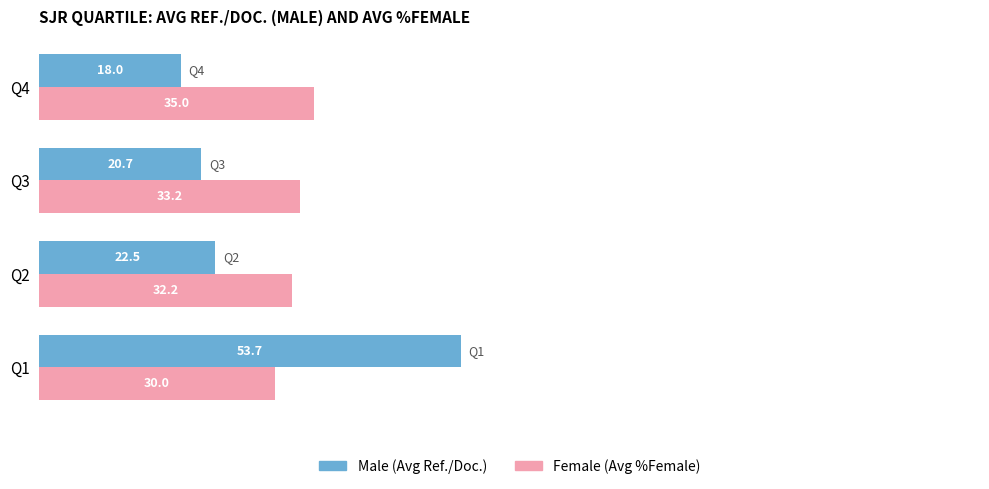

At how many categories does at least one series exceed 23?

4